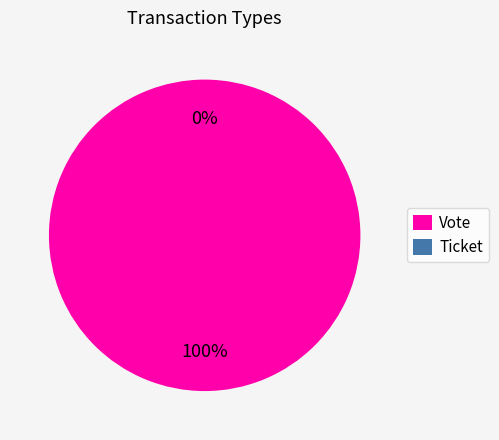

Rank the categories by value from highest to lowest.

Vote, Ticket